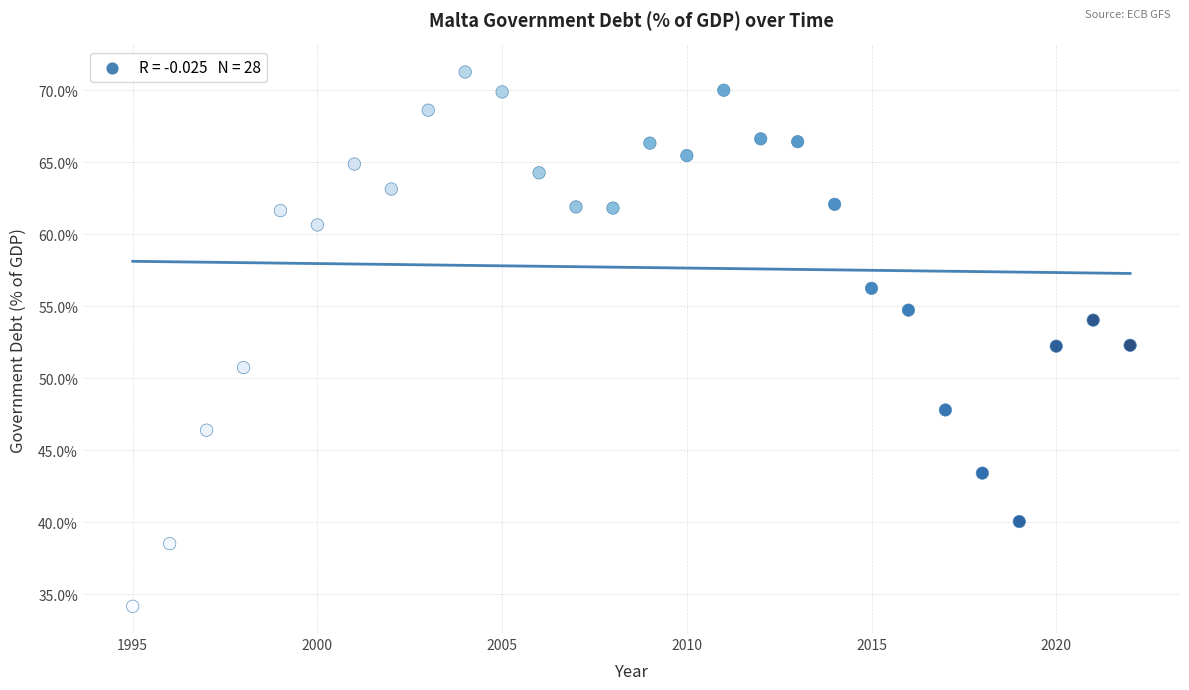

What is the range of X values (max minus min)?

27.0